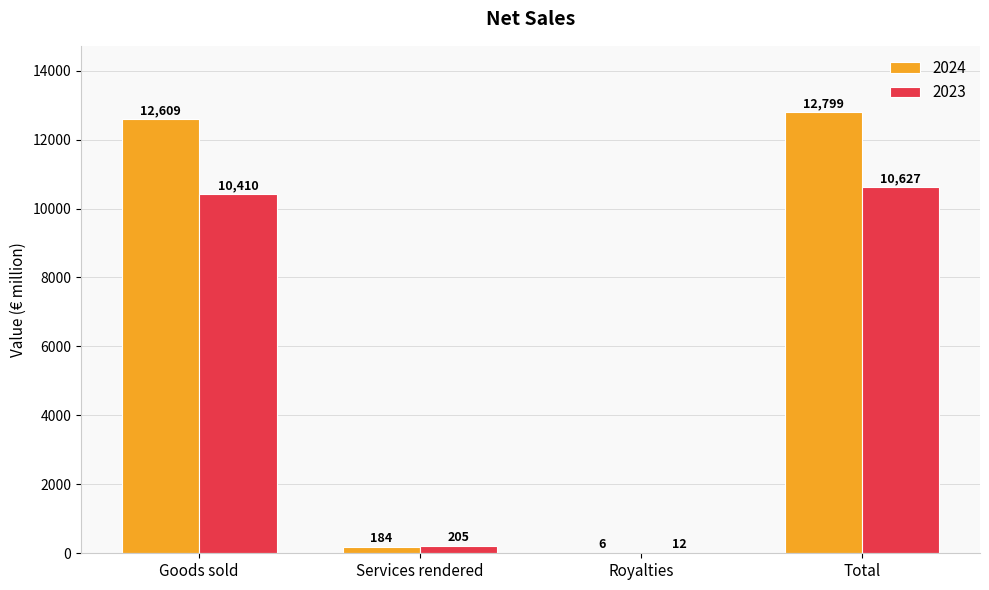

Which label corresponds to the largest value in the chart?

Total